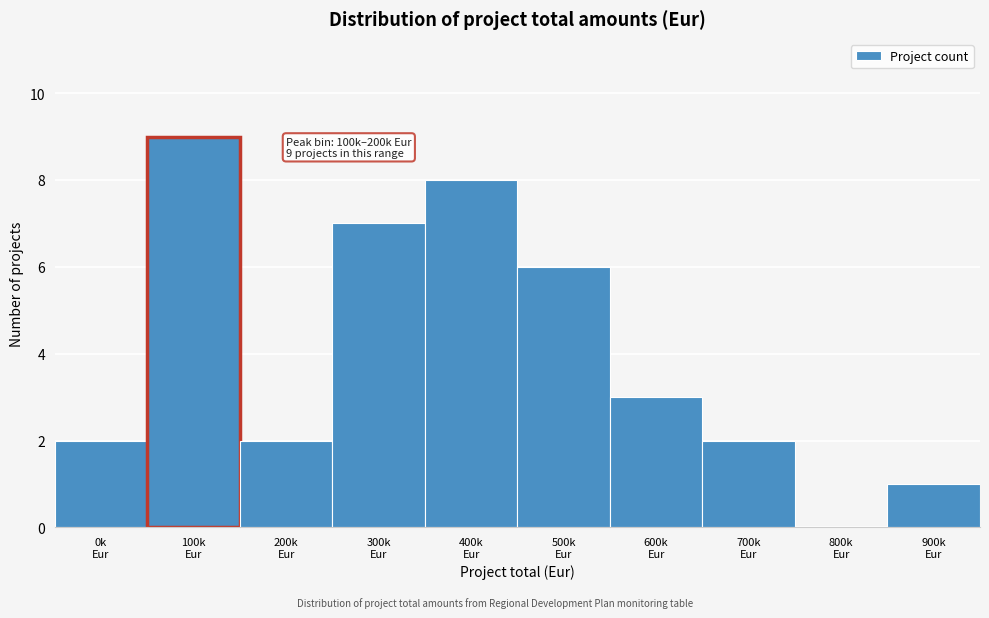

What is the greatest value displayed?

9